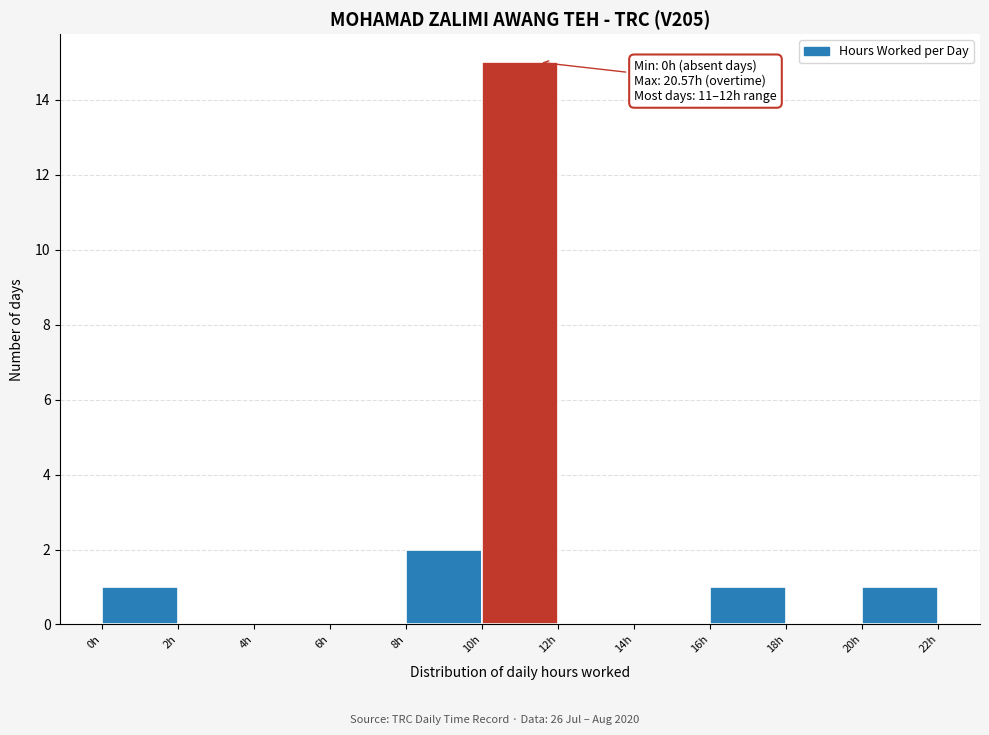

Over which range of the x-axis is the bar tallest?

10 to 12